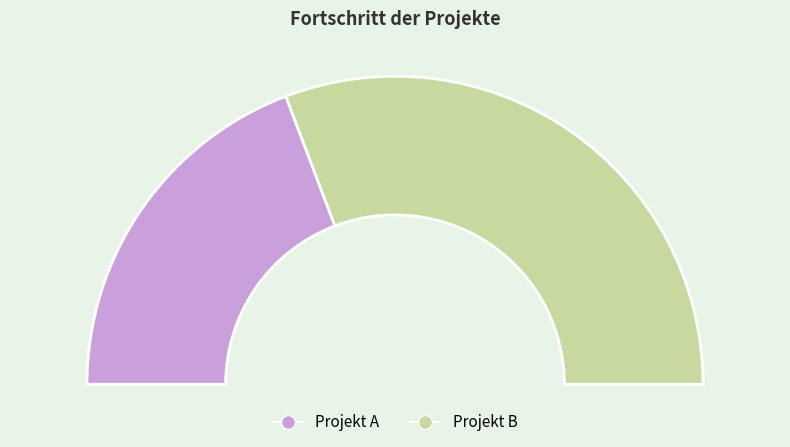

Which category has the smallest portion of the pie?

Projekt A